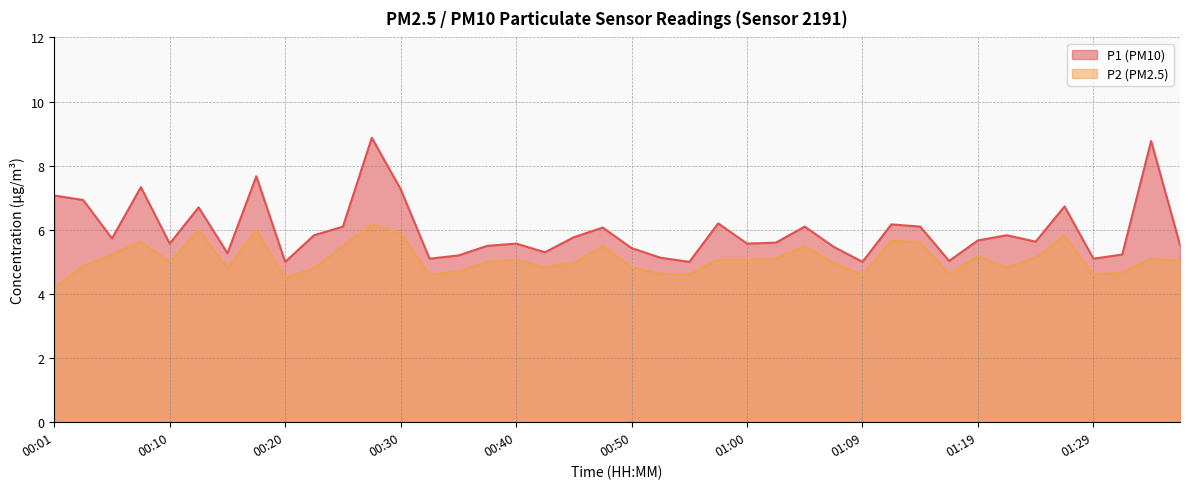

True or false: P2 has a value of 4.9 at 00:03.

True